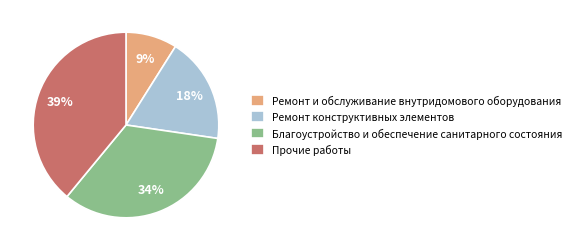

Between Ремонт и обслуживание внутридомового оборудования and Прочие работы, which is larger?

Прочие работы